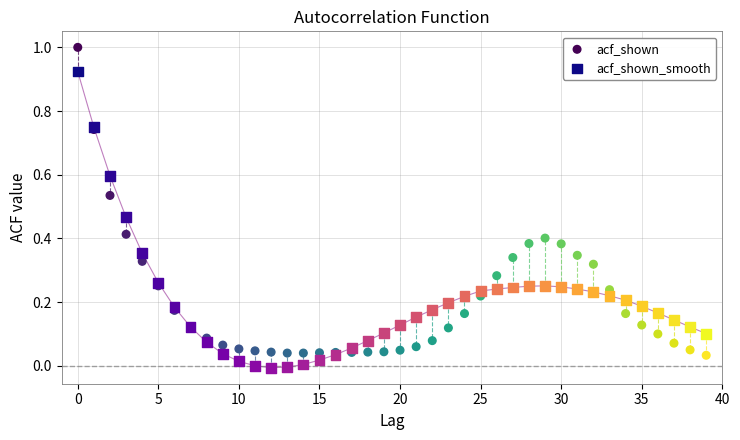

Which series contains the highest Y value?

acf_shown